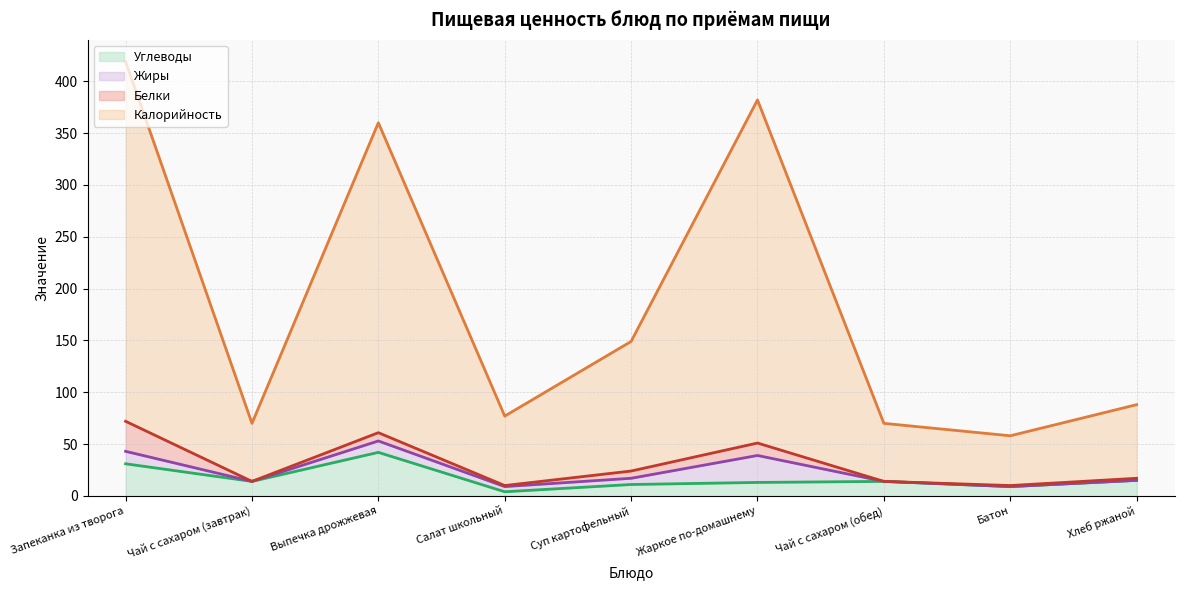

What is the label of the 7th point from the left?

Чай с сахаром (обед)